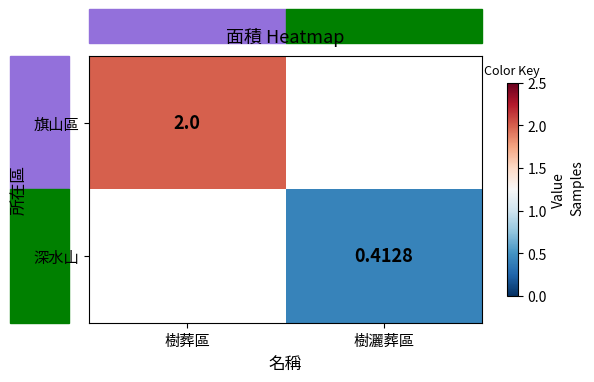

At which label does 深水山 first exceed 0?

樹灑葬區